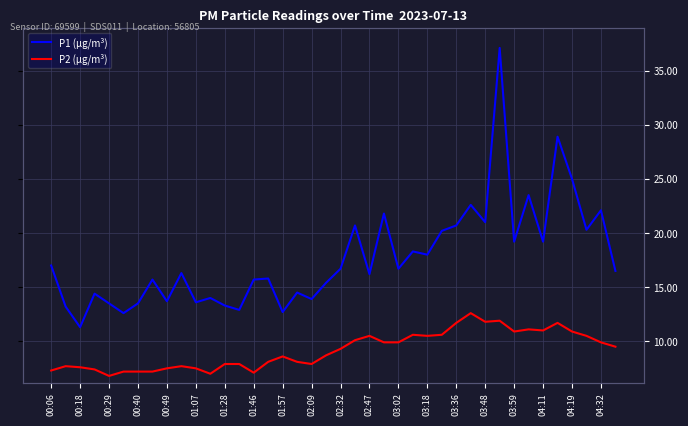

What are all the series names shown in the legend?

P1 (µg/m³), P2 (µg/m³)